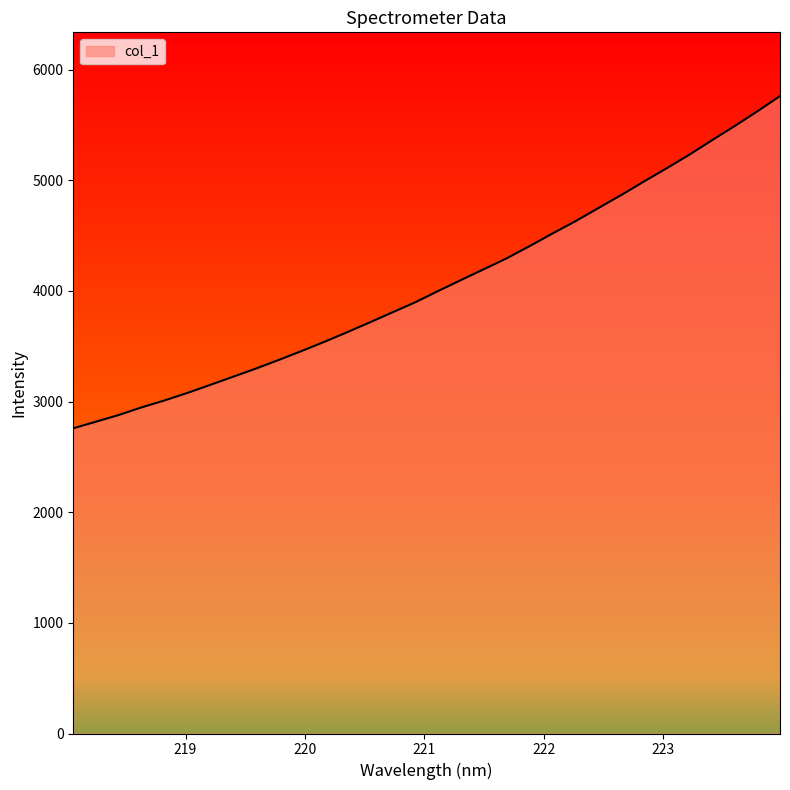

What is the minimum value shown in the chart?

2758.3